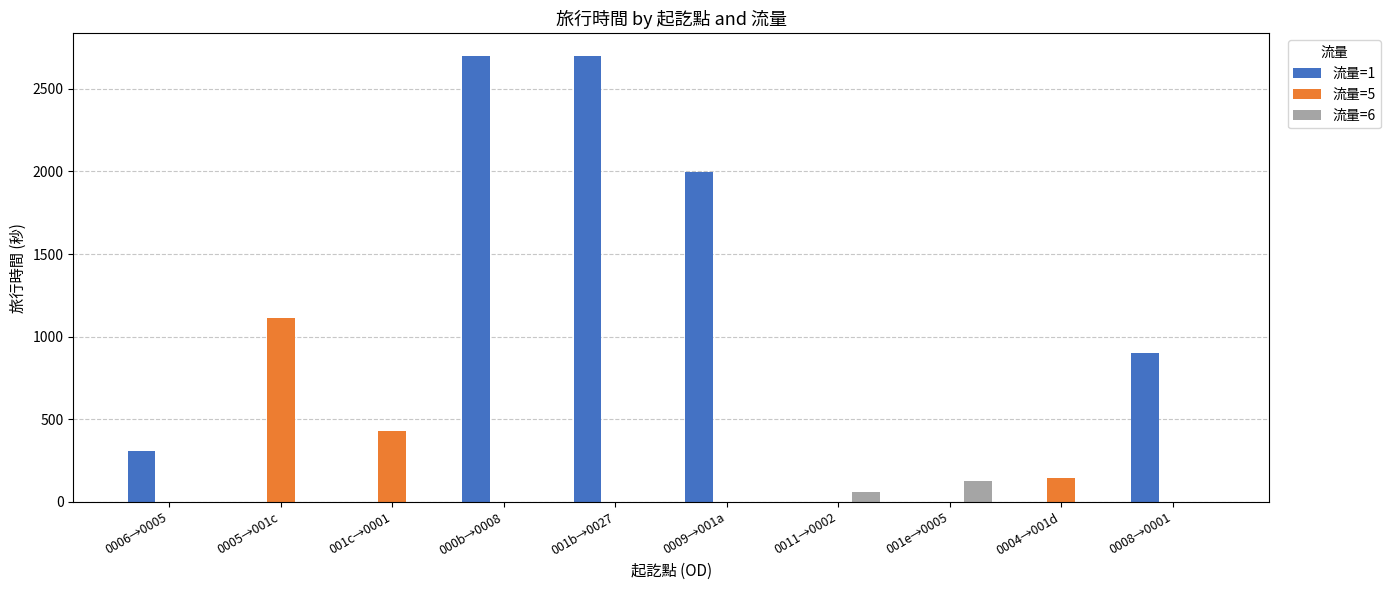

What is the maximum value shown in the chart?

2700